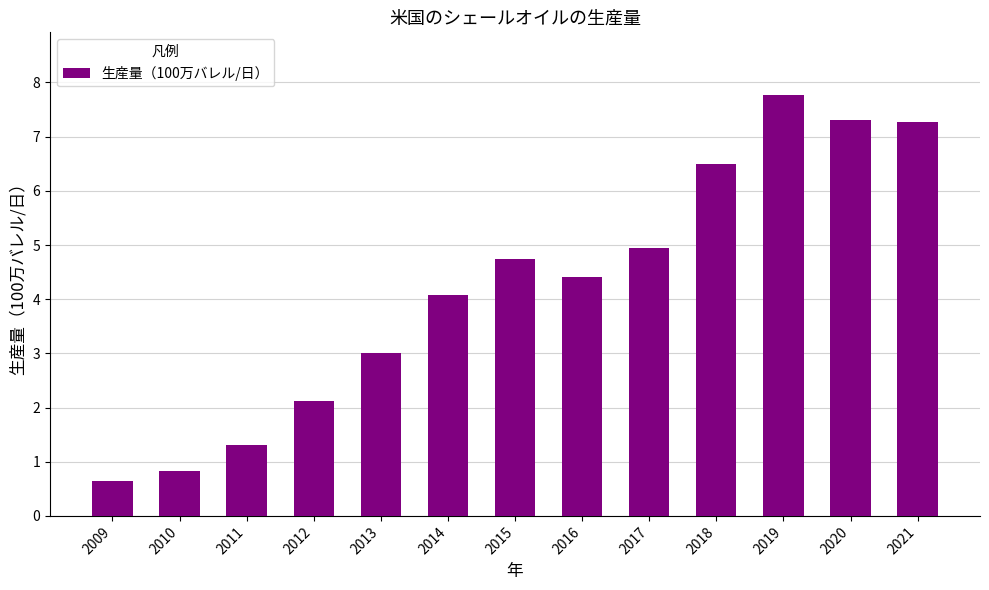

Which label corresponds to the largest value in the chart?

2019